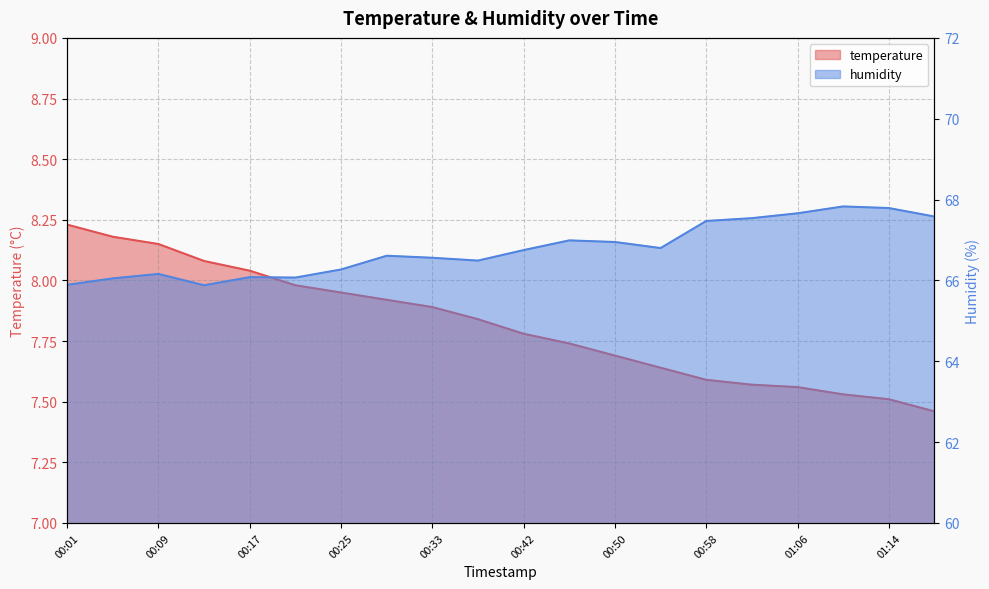

Which series changed the most between 00:58 and 01:06?

humidity